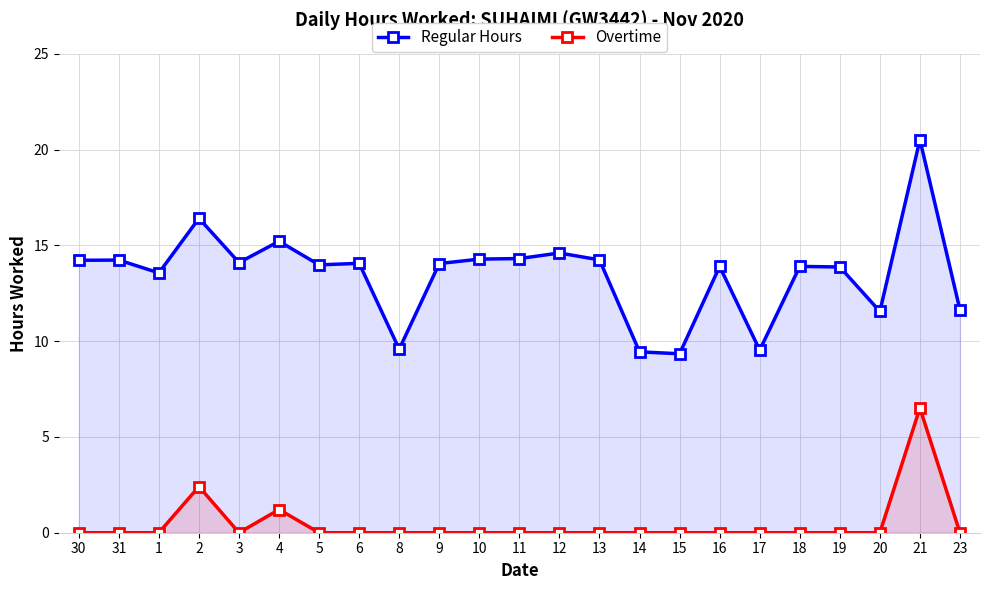

How many lines are shown in the chart?

2